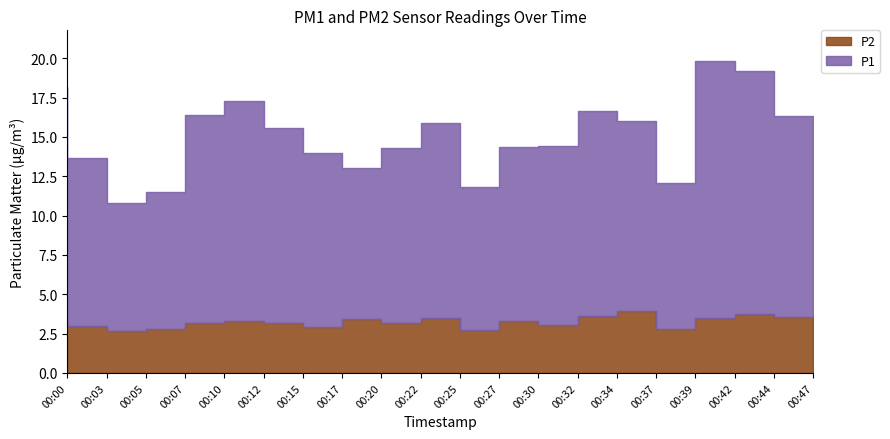

Between 00:20 and 00:25, which series saw the biggest shift?

P1